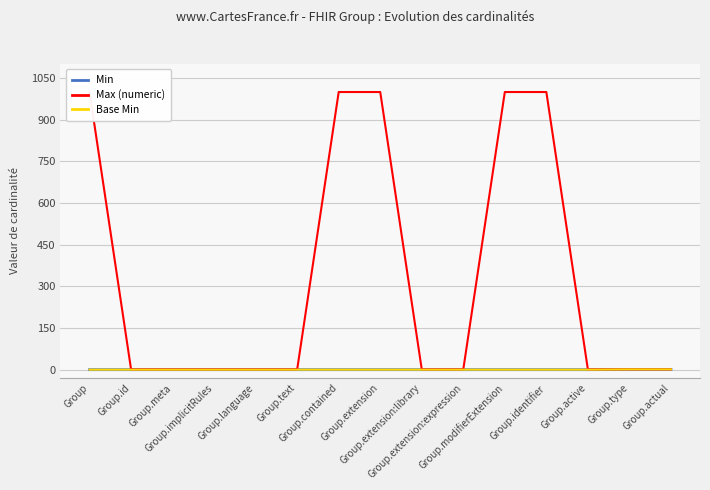

How many data points does each series have?

15